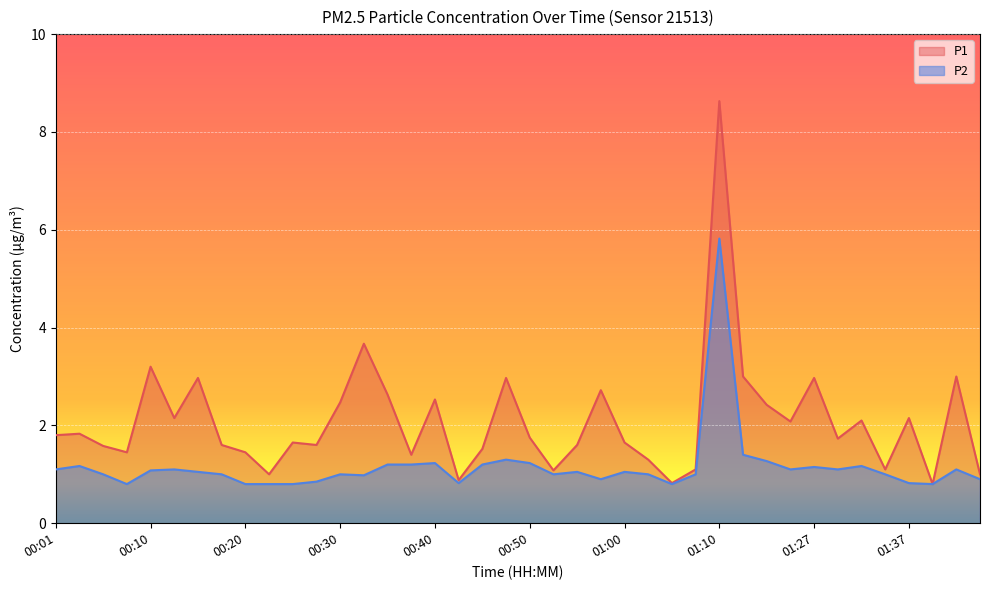

At which category does the chart reach its peak across all series?

01:10